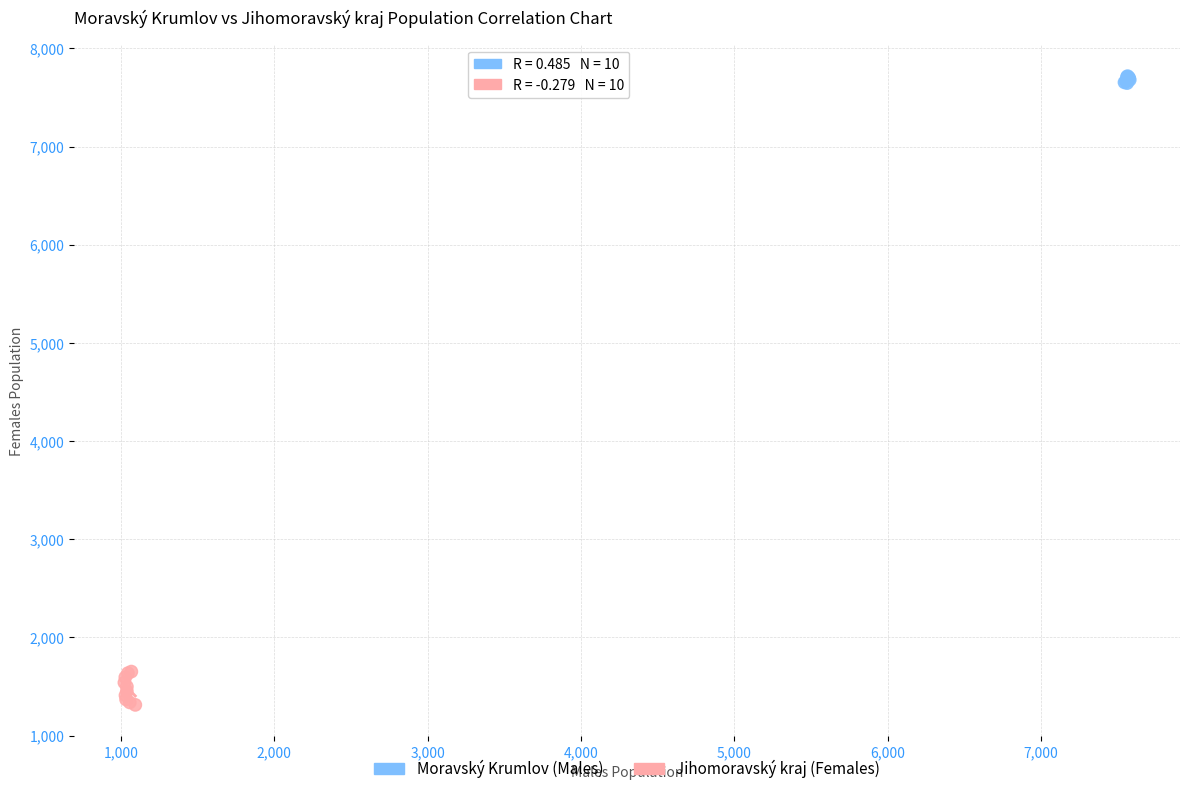

Which series reaches the maximum Y coordinate?

Moravský Krumlov (Males)